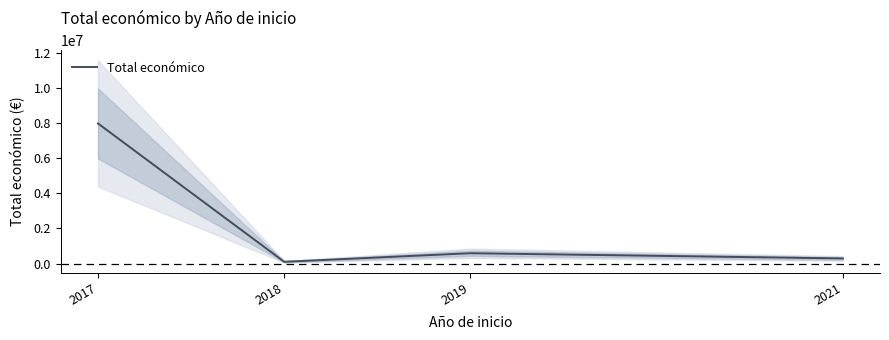

What is the sum of all values?

8946311